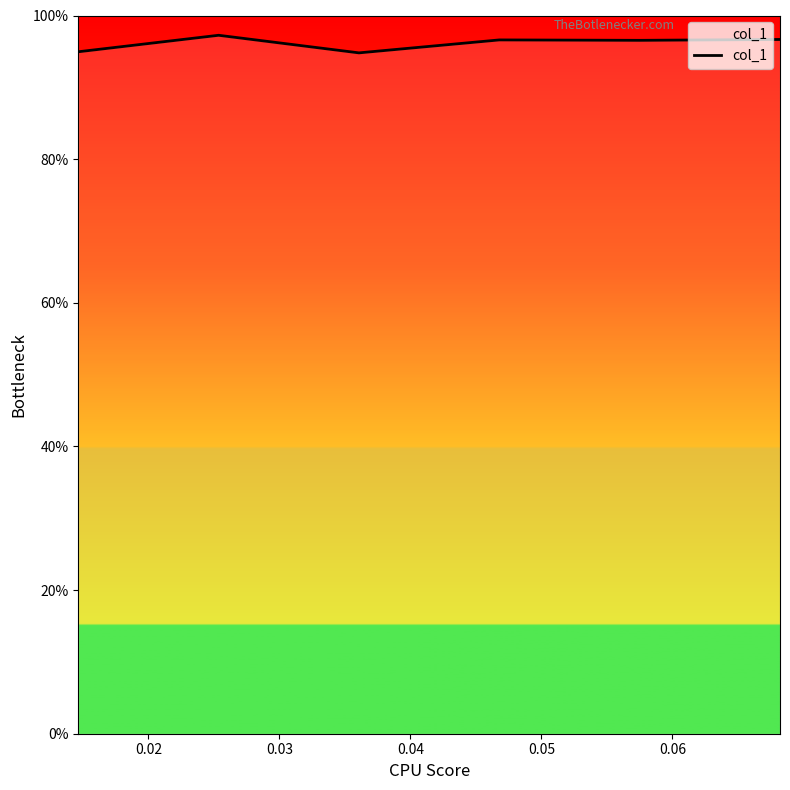

What is the difference between the maximum and minimum values?

2.4